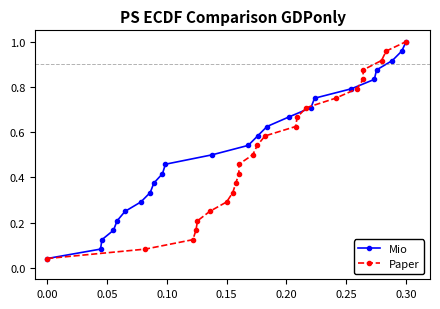

True or false: Mio has more than 2 interior local peaks.

False